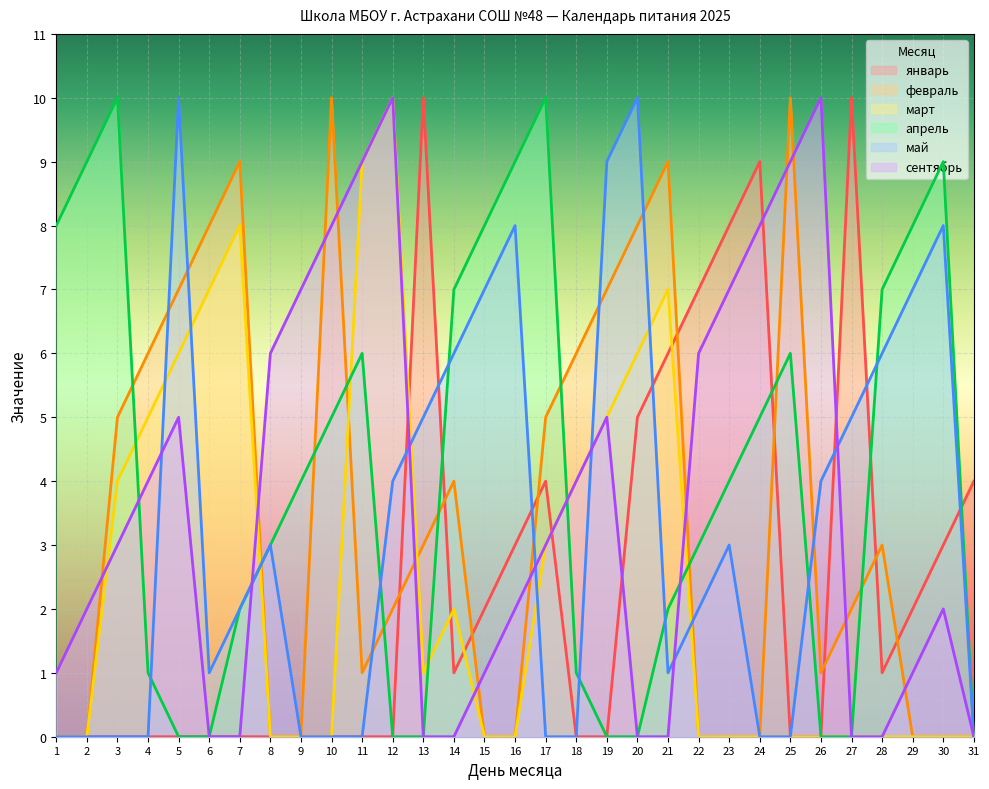

At which category is the sum across all series the highest?

20